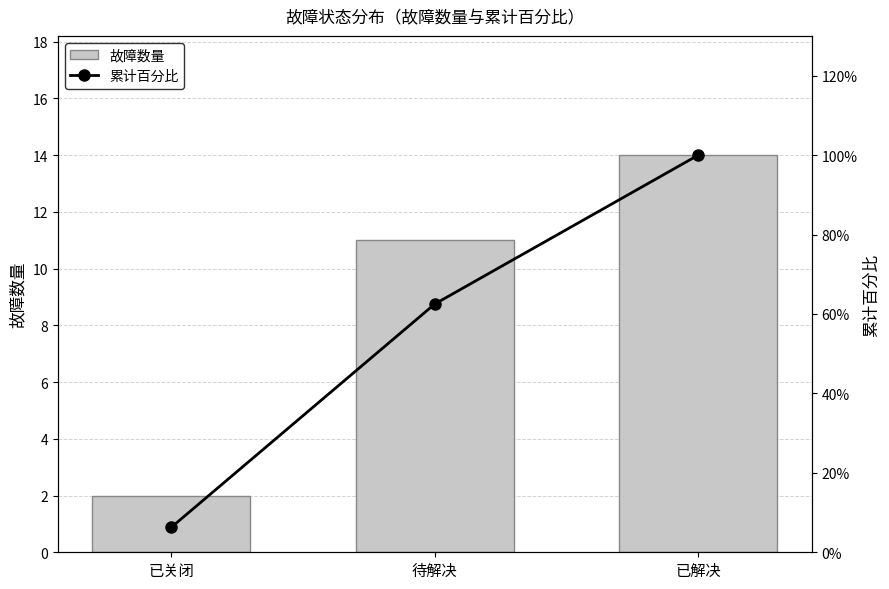

What are all the series names shown in the legend?

故障数量, 累计百分比